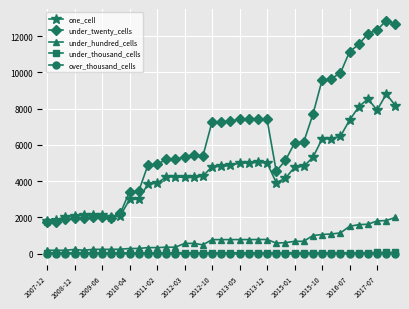

What is the greatest value displayed?

12846